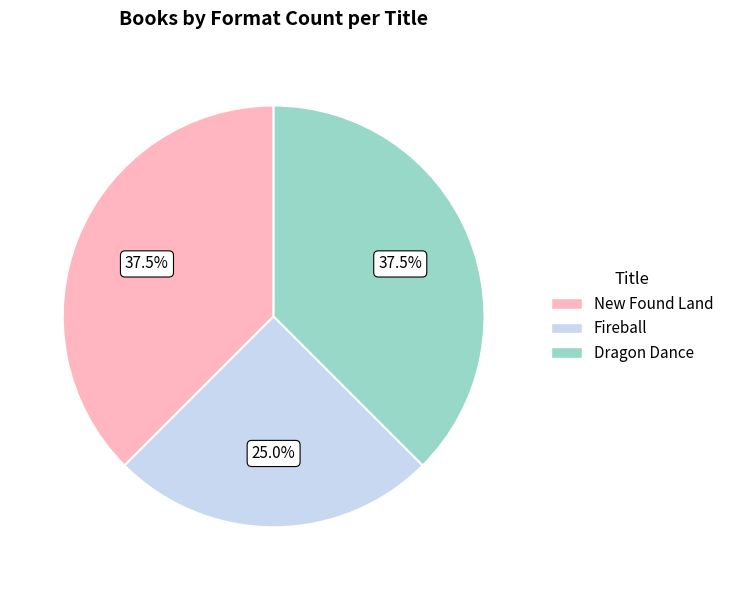

Is Fireball the majority of the pie?

No